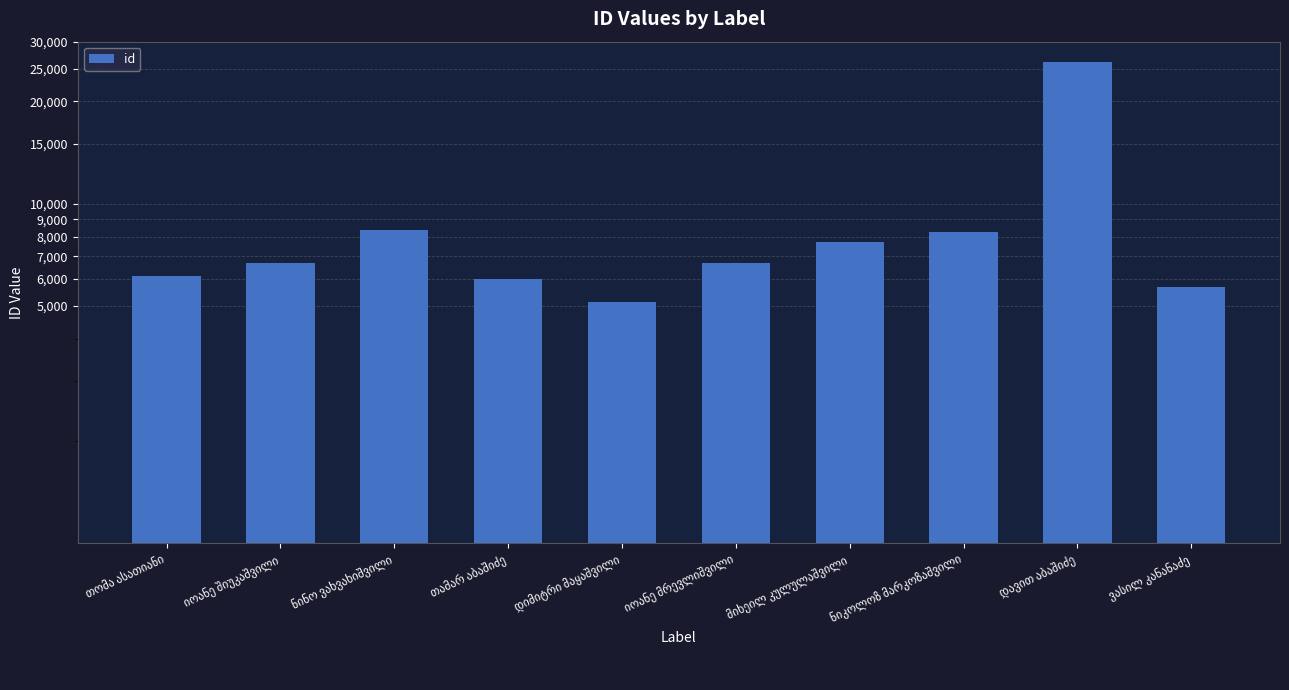

Reading left to right, transcribe all the data shown in this chart.

თომა ასათიანი=6113	იოანე შიუკაშვილი=6697	ნინო ვახვახიშვილი=8343	თამარ აბაშიძე=6003	დიმიტრი მაყაშვილი=5150	იოანე მრევლიშვილი=6696	მიხეილ კულულაშვილი=7731	ნიკოლოზ მარკოზაშვილი=8230	დავით აბაშიძე=26097	ვასილ კანანაძე=5693